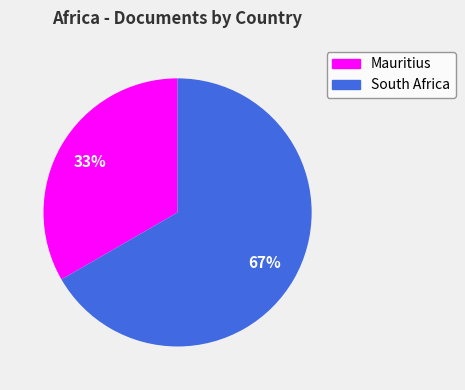

To the nearest percent, what is the average slice percentage?

50%